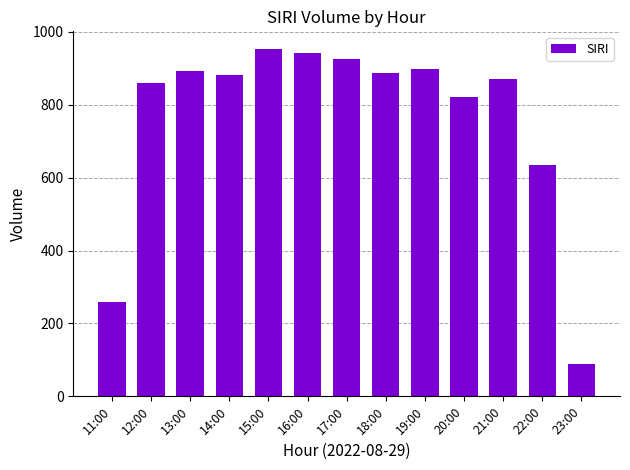

What position from the left is 12:00?

2